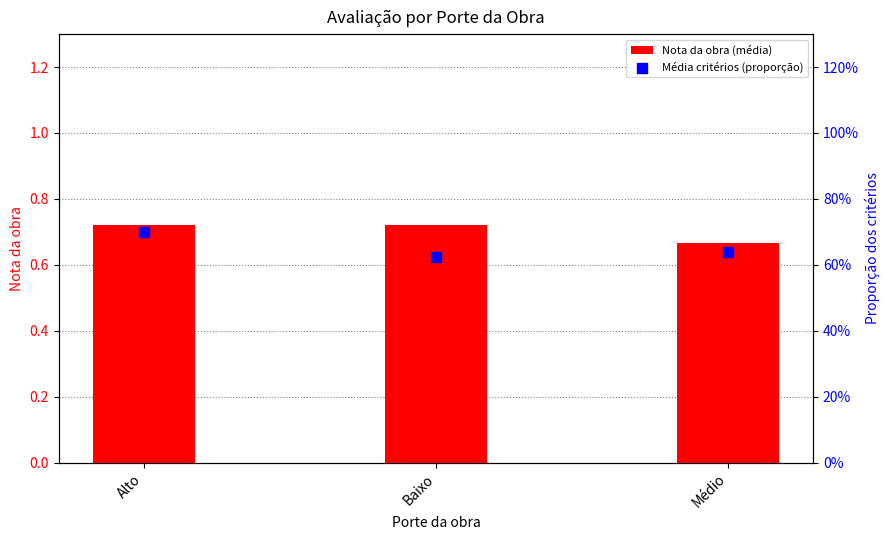

Which series contains the highest Y value?

Nota da obra (média)